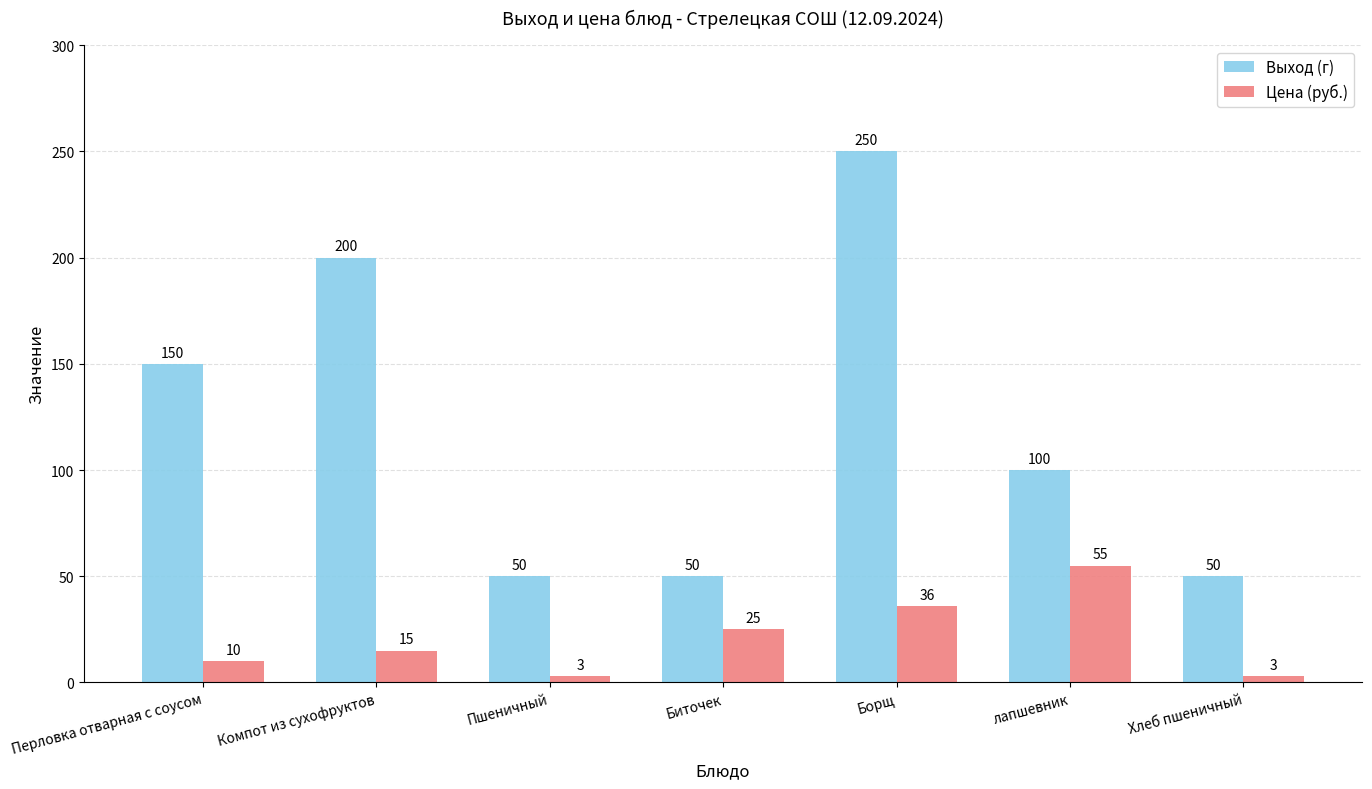

Is the value of Выход (г) at Борщ greater than the value of Цена (руб.) at Борщ?

Yes